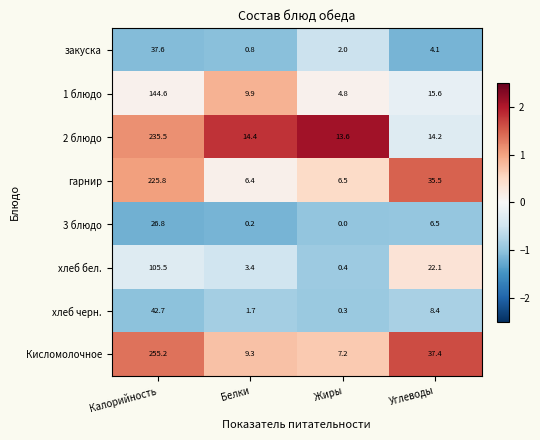

Rank the series at Калорийность from lowest to highest value.

3 блюдо, закуска, хлеб черн., хлеб бел., 1 блюдо, гарнир, 2 блюдо, Кисломолочное